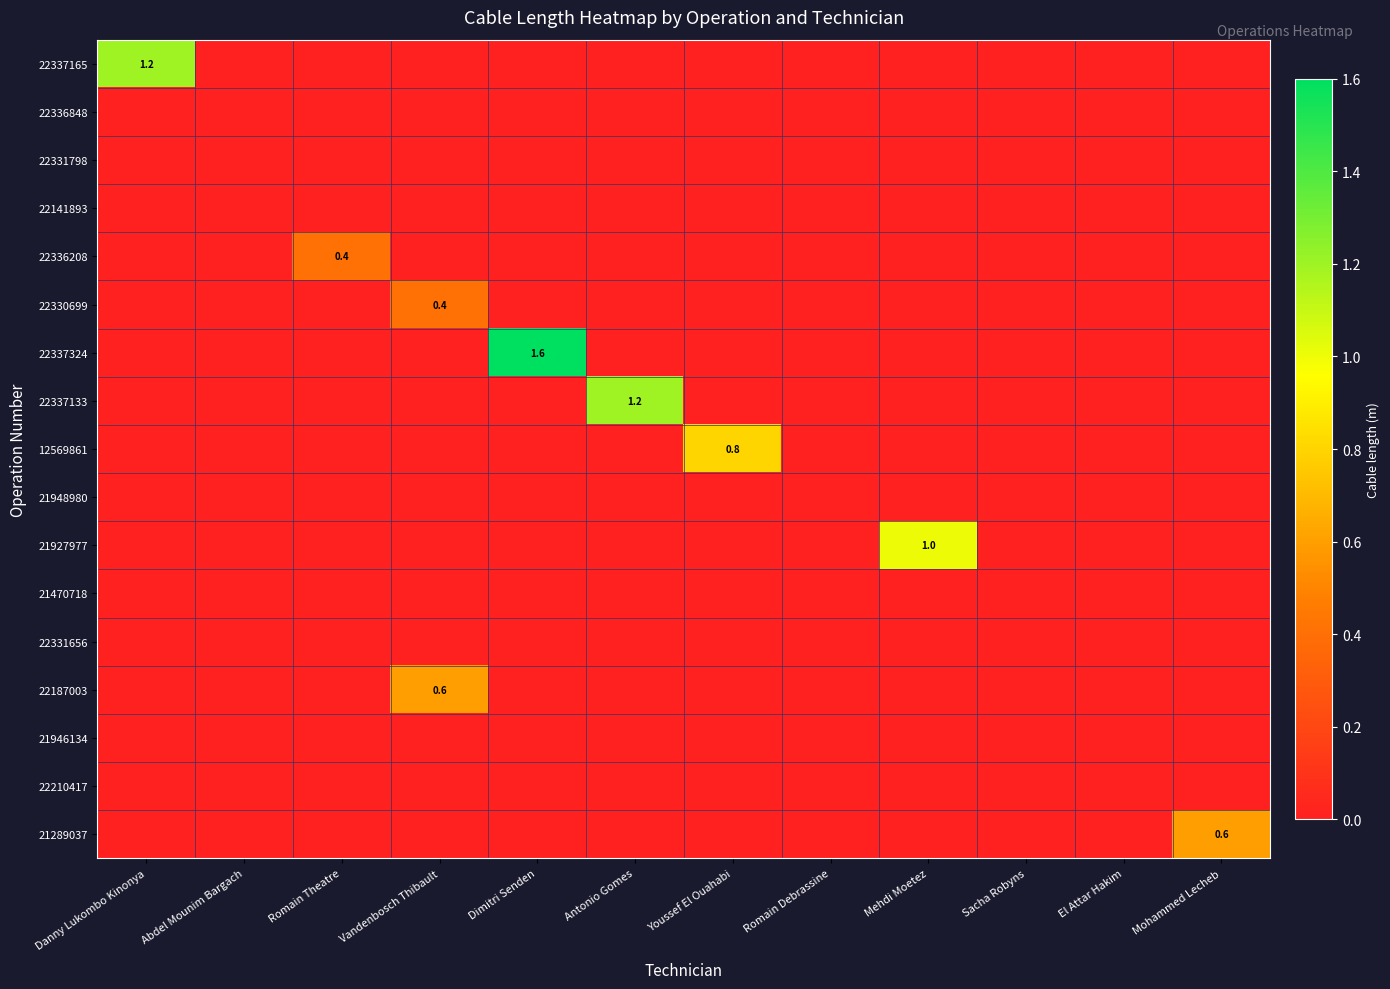

Rank the series at Danny Lukombo Kinonya from highest to lowest value.

22337165, 22336848, 22331798, 22141893, 22336208, 22330699, 22337324, 22337133, 12569861, 21948980, 21927977, 21470718, 22331656, 22187003, 21946134, 22210417, 21289037